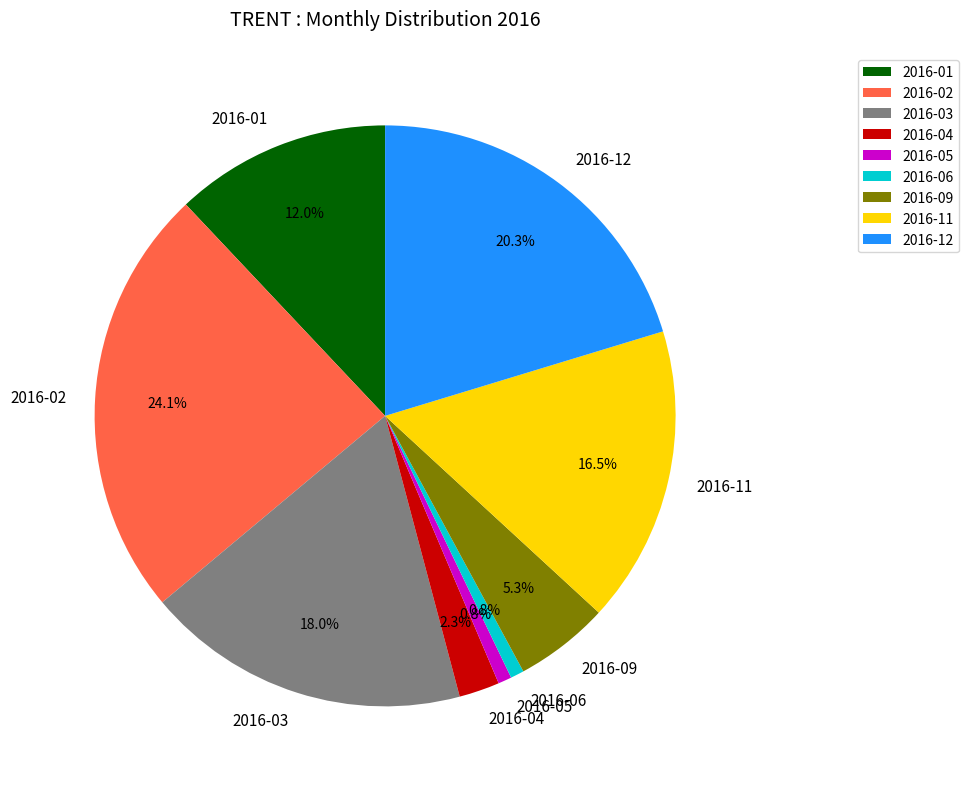

How many slices are in this pie chart?

9